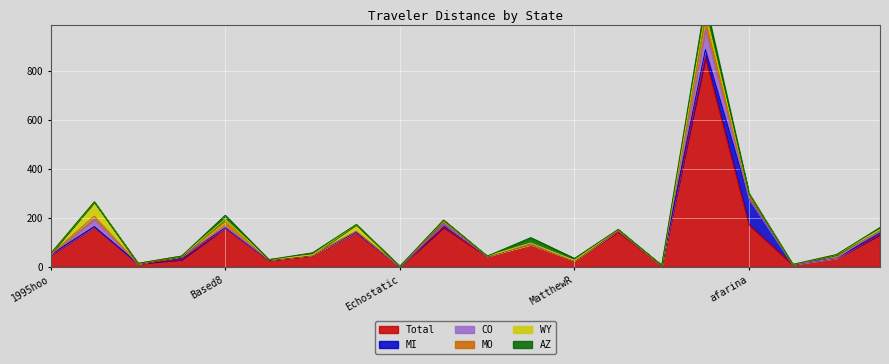

The Total series shows 47.5 at afarina. True or false?

False